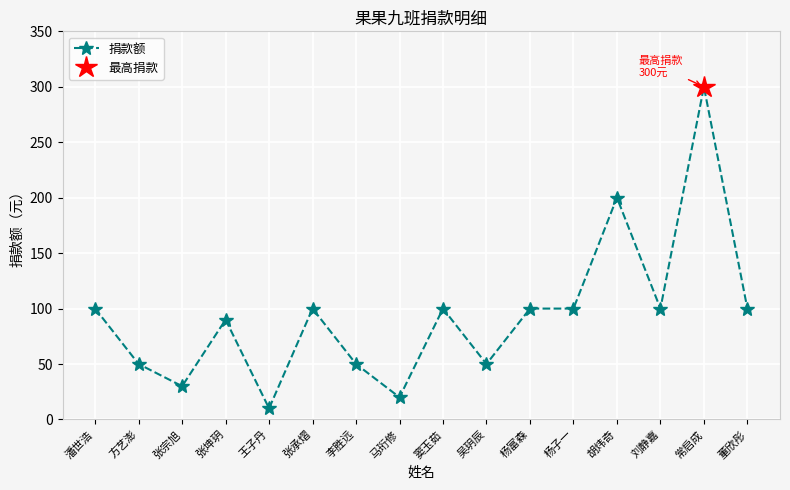

The value at 窦玉茹 is 100. True or false?

True